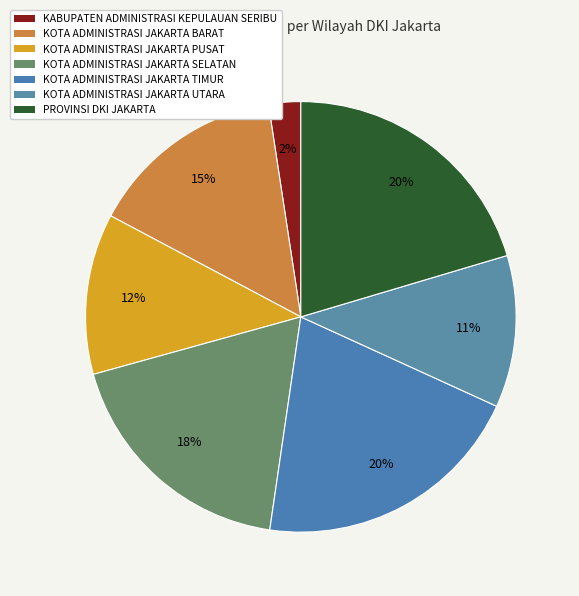

What percentage is the KOTA ADMINISTRASI JAKARTA TIMUR slice, to the nearest percent?

20%